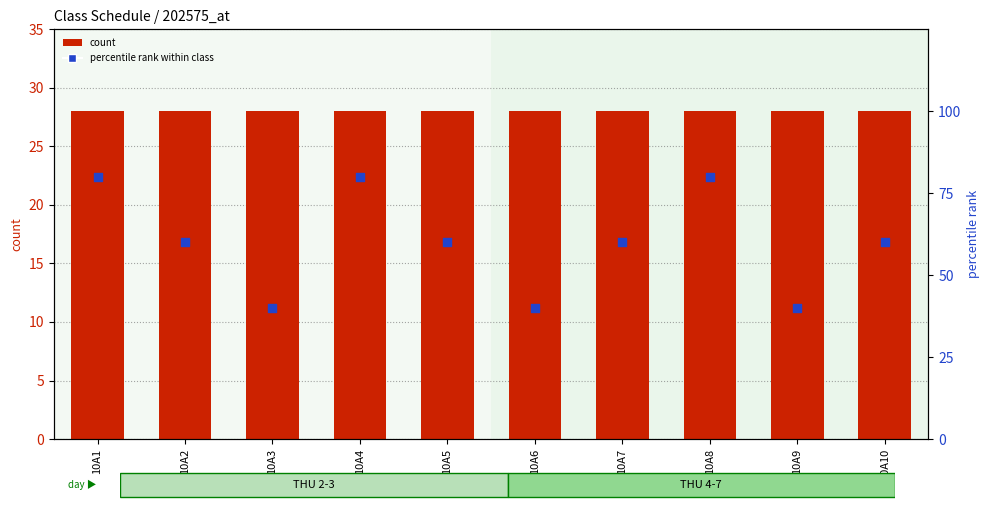

At which category is the sum across all series the highest?

10A1